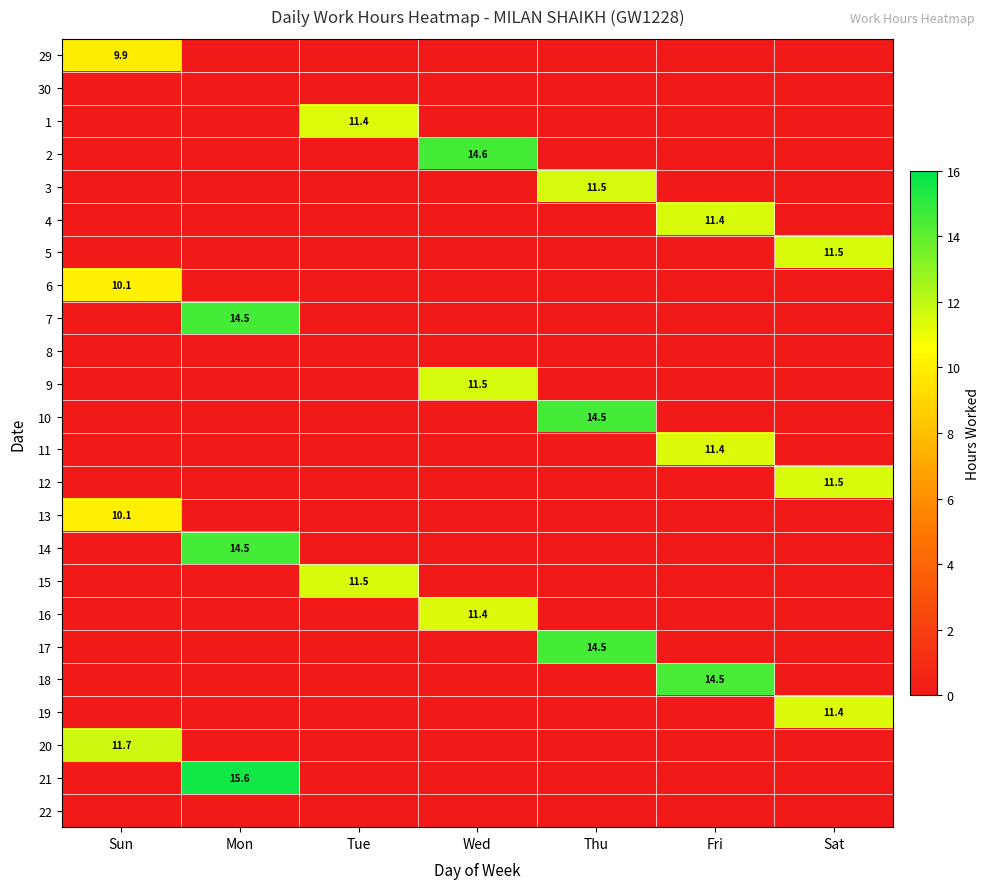

Which category has the highest value in the 1 series?

Tue